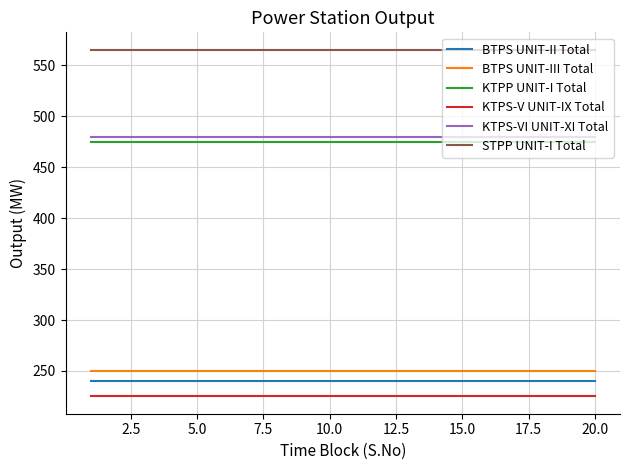

How many distinct data groups are displayed?

6